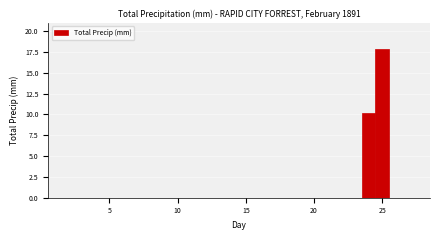

Around what value on the x-axis is the tallest bar? Give the approximate position of its centre, as read against the axis.

25.0